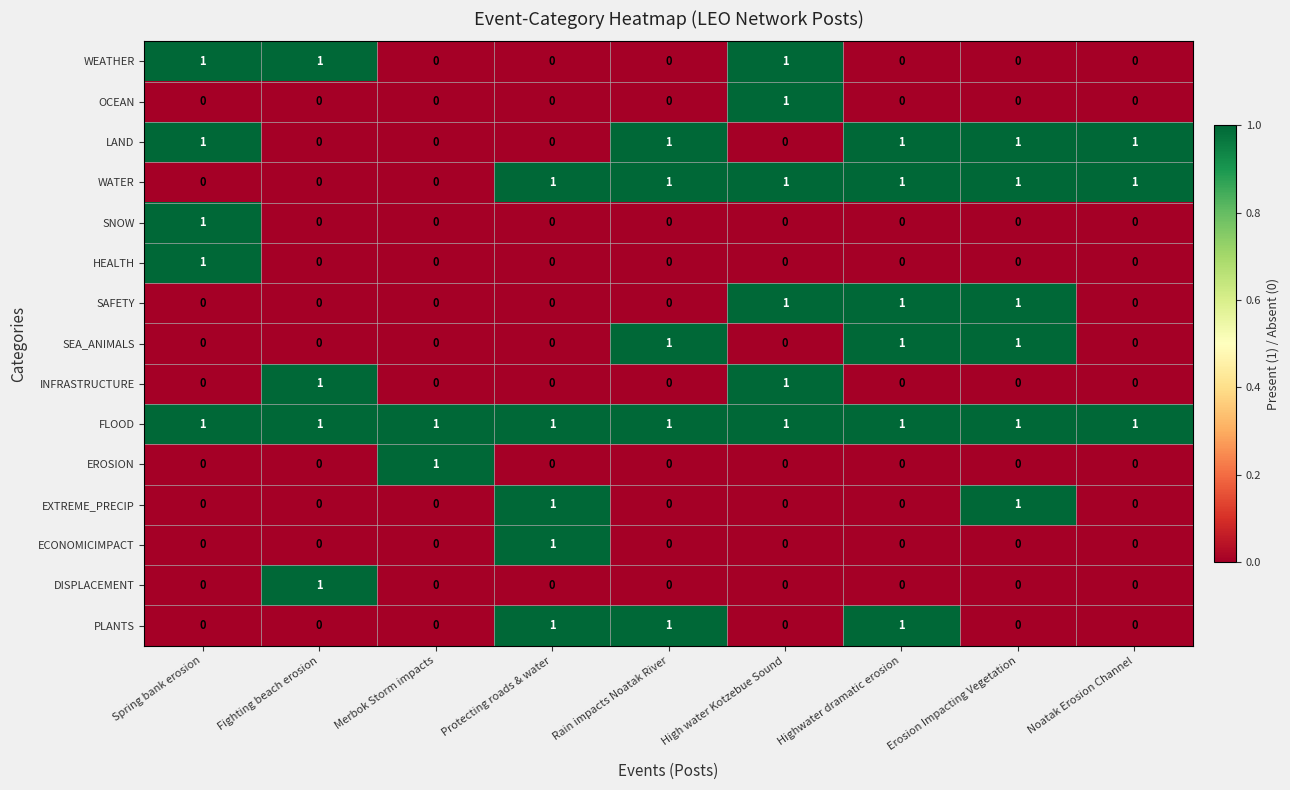

The value of INFRASTRUCTURE at Noatak Erosion Channel is 1. True or false?

False